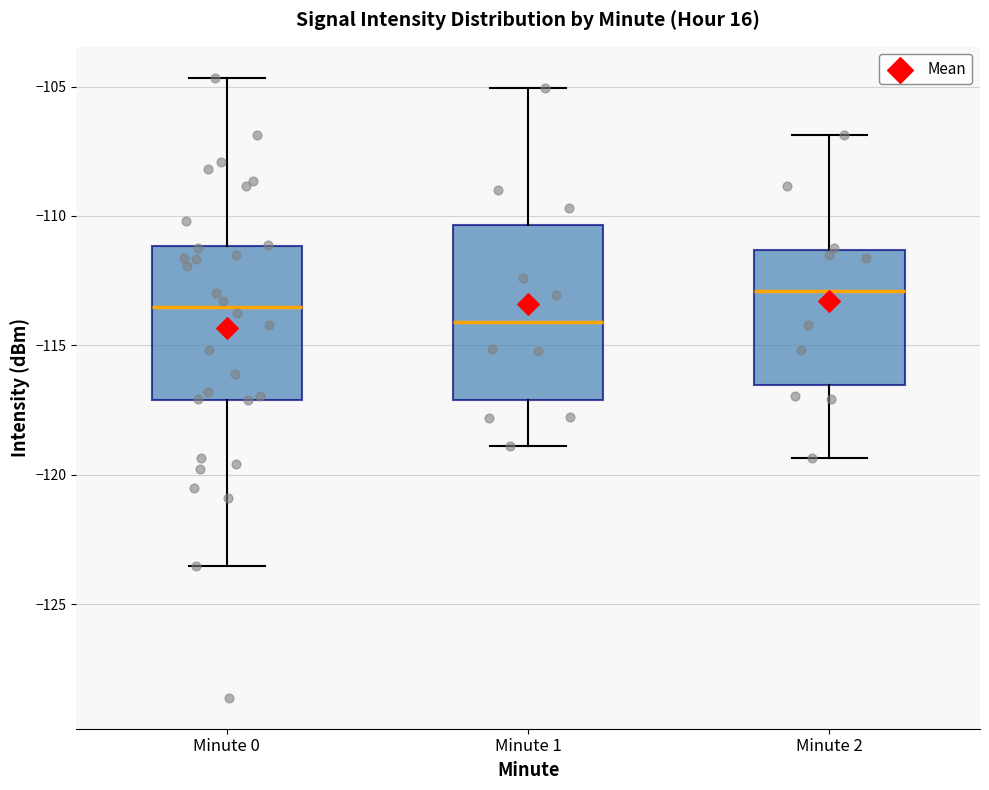

Reading left to right, read every box against the y-axis: the position of its median line, the range the box covers, and the ends of its whiskers. The values are not printed on the chart, so give them approximately, as read against the axis.

Minute 0: median -113.5, box -117.0 to -111.0, whiskers -123.5 to -104.5
Minute 1: median -114.0, box -117.0 to -110.5, whiskers -119.0 to -105.0
Minute 2: median -113.0, box -116.5 to -111.5, whiskers -119.5 to -107.0